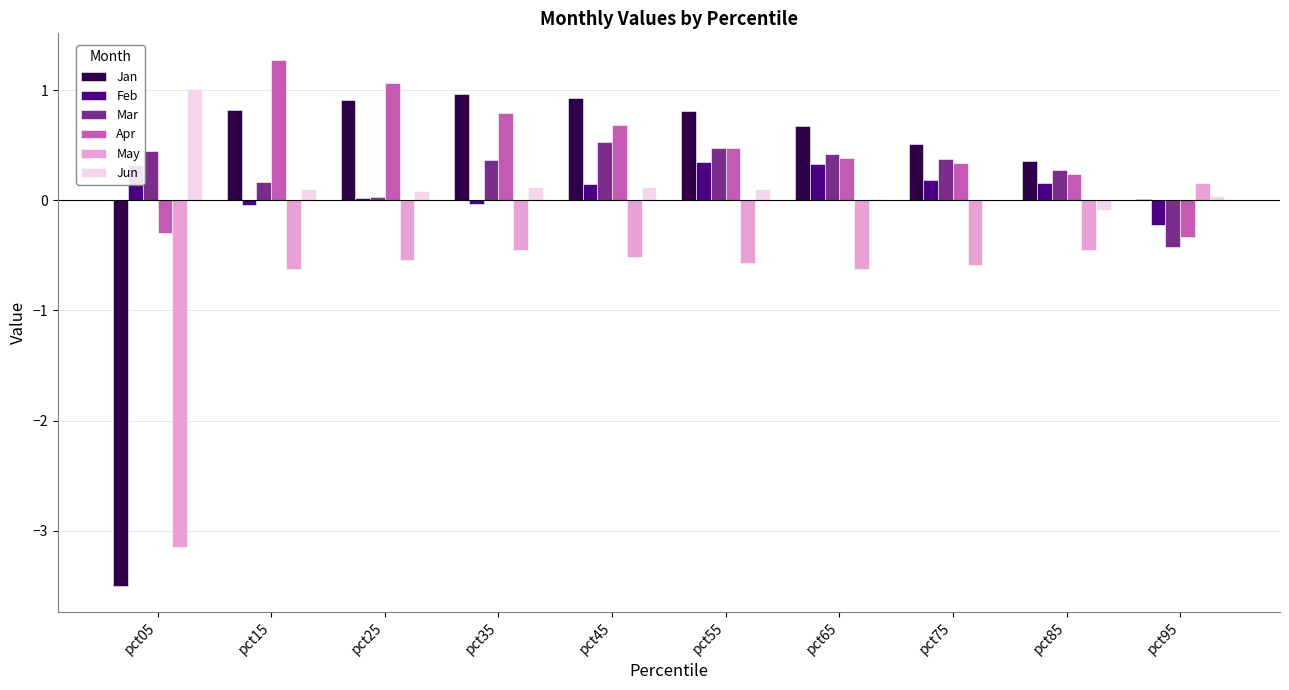

What is the maximum value shown in the chart?

1.3